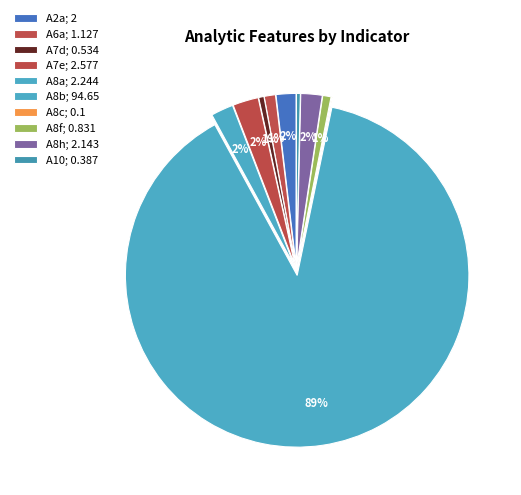

Is A7d the majority of the pie?

No